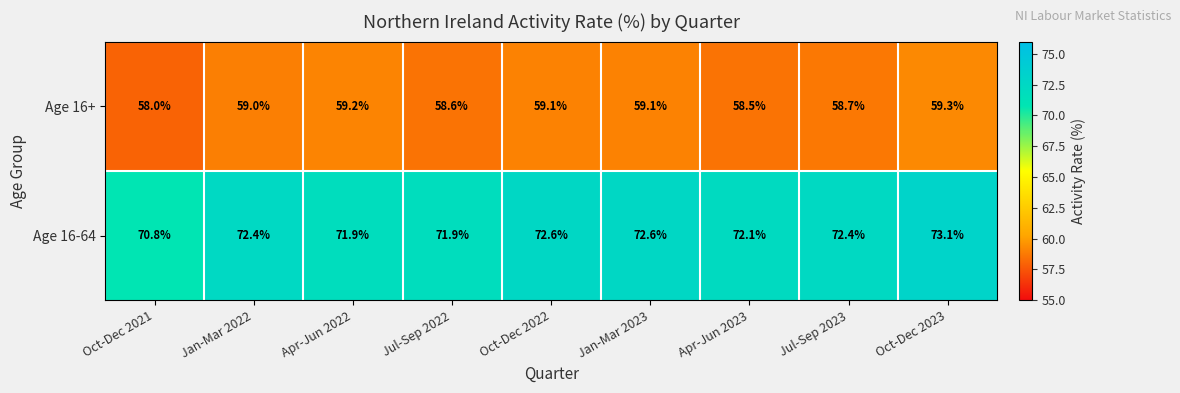

Which series has the largest range (max minus min)?

Age 16-64